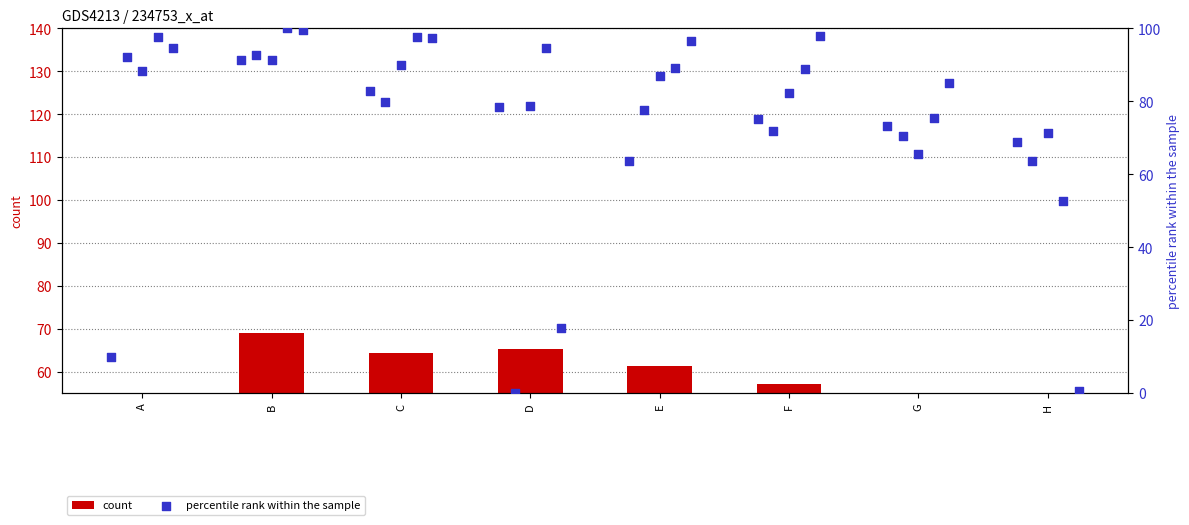

Is the value of percentile rank within the sample at C greater than the value of count at B?

Yes